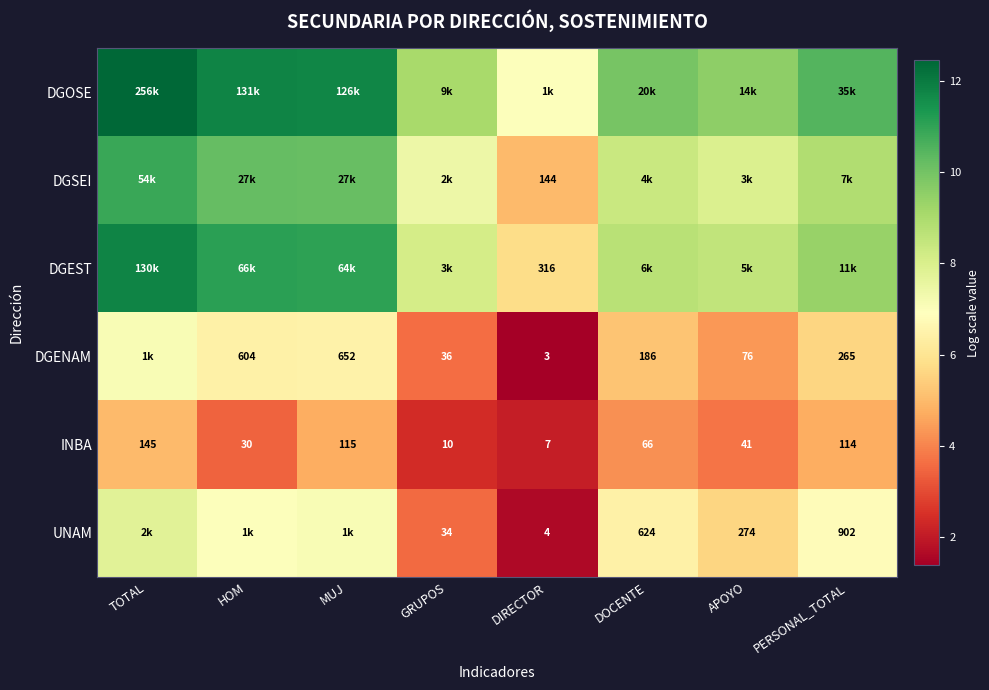

List the series in order of their peak value, highest first.

DGOSE, DGEST, DGSEI, UNAM, DGENAM, INBA